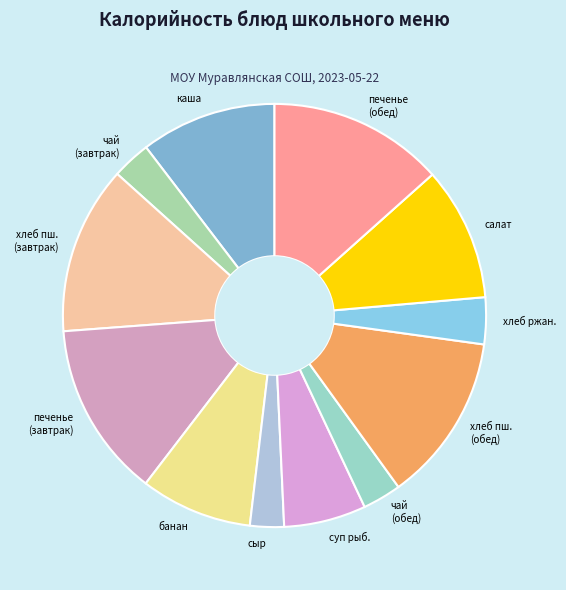

How many slices are in this pie chart?

12